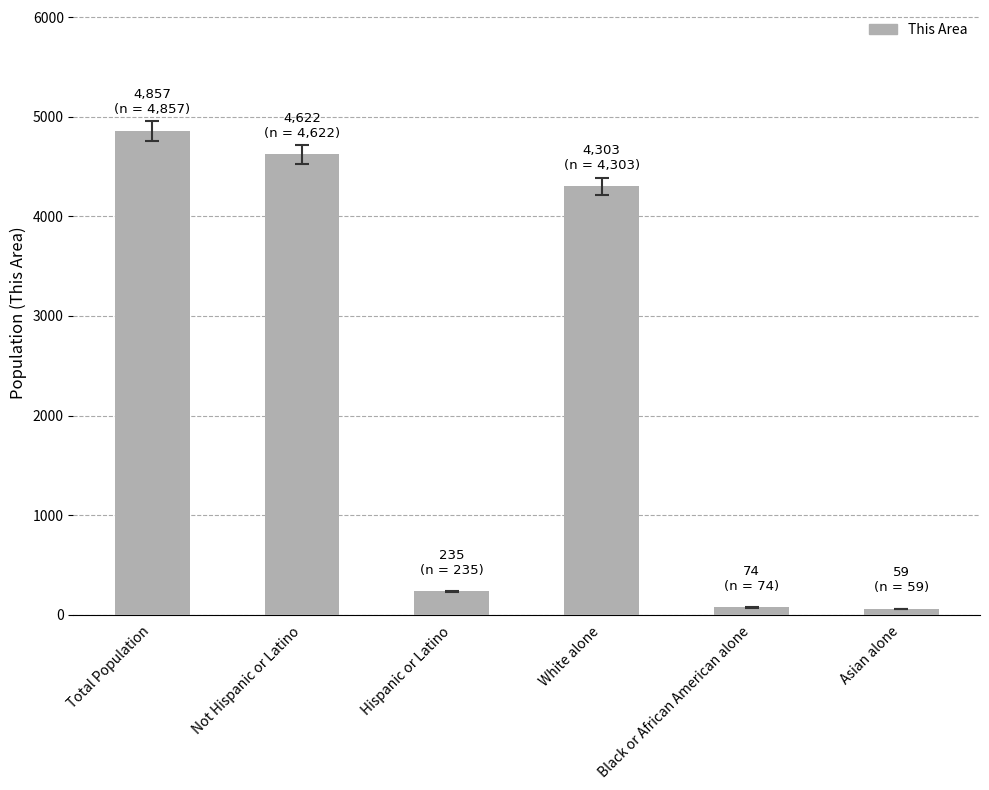

What is the difference between the second highest and second lowest values?

4548